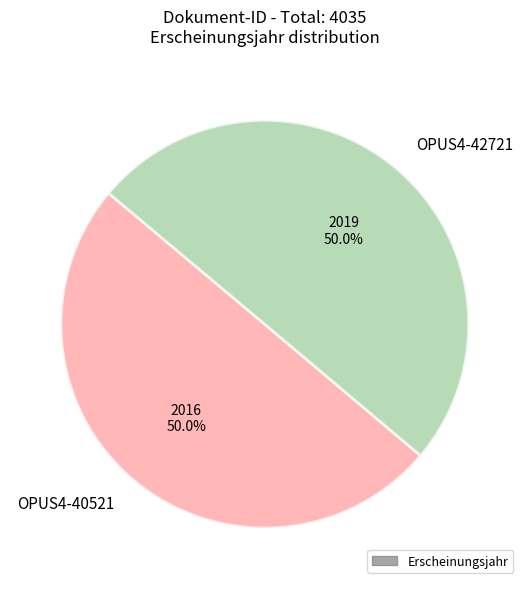

What percentage is NOT represented by OPUS4-40521?

50.0%